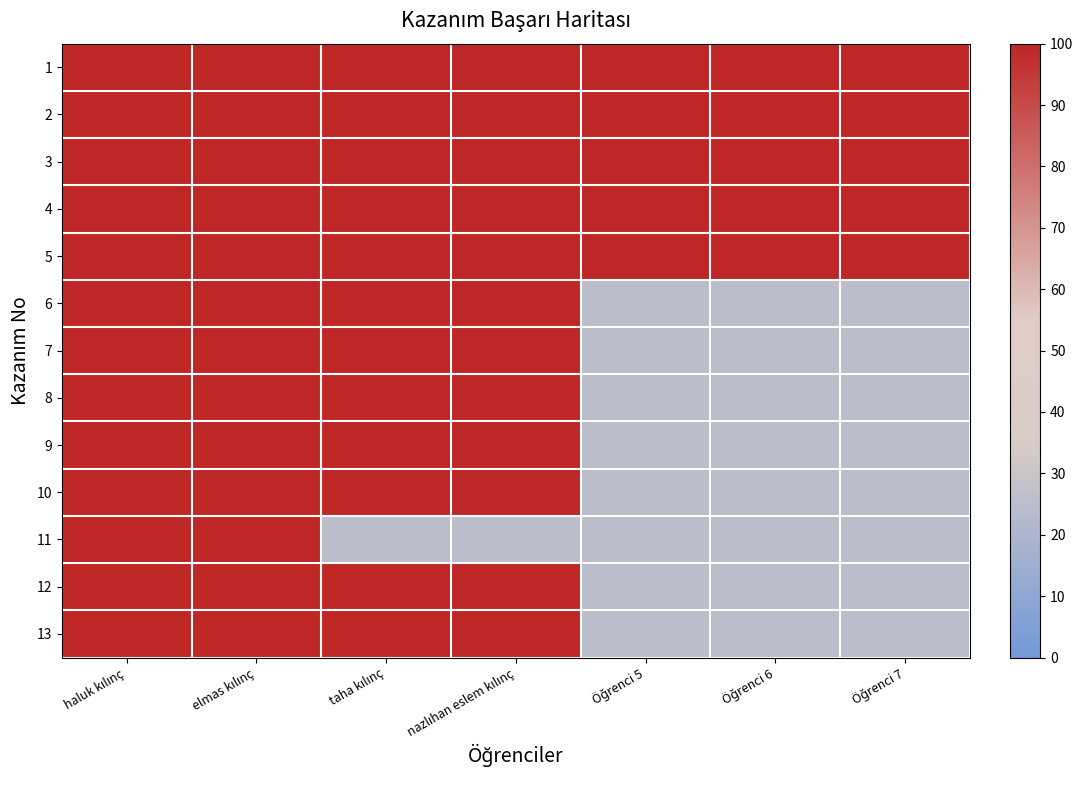

What is the minimum value shown in the chart?

25